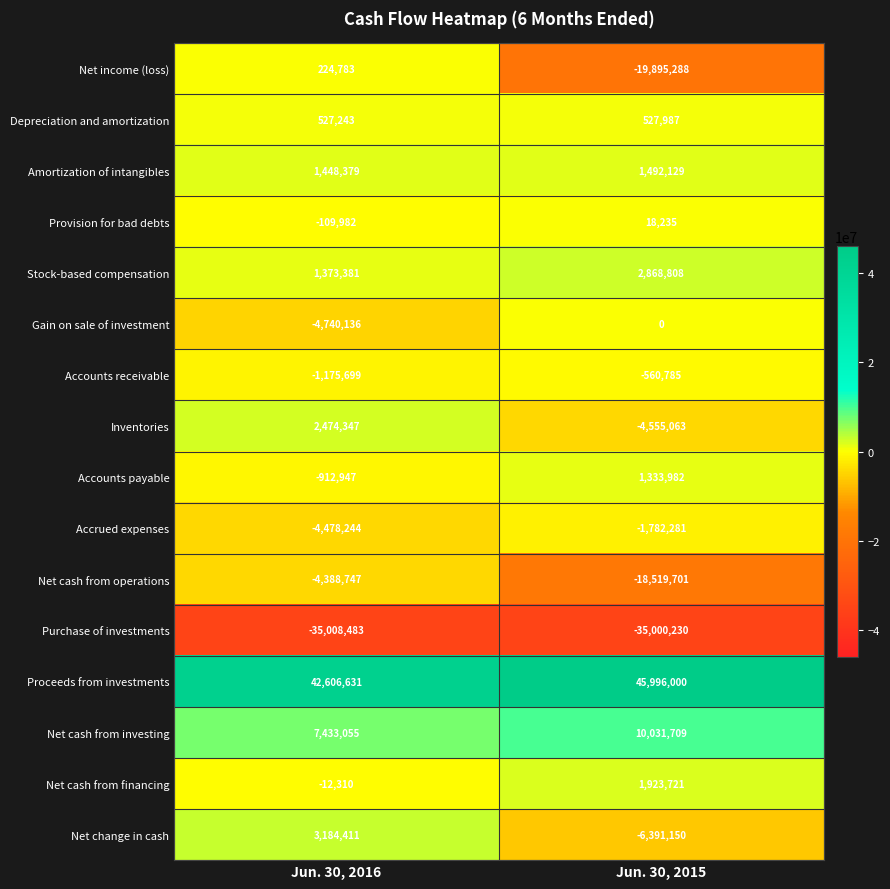

What is the approximate value of Net income (loss) at Jun. 30, 2016, to the nearest 10?

224780